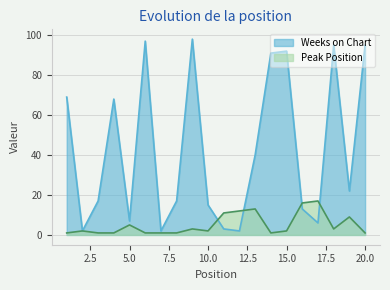

How many interior local peaks does the Peak Position series have?

6